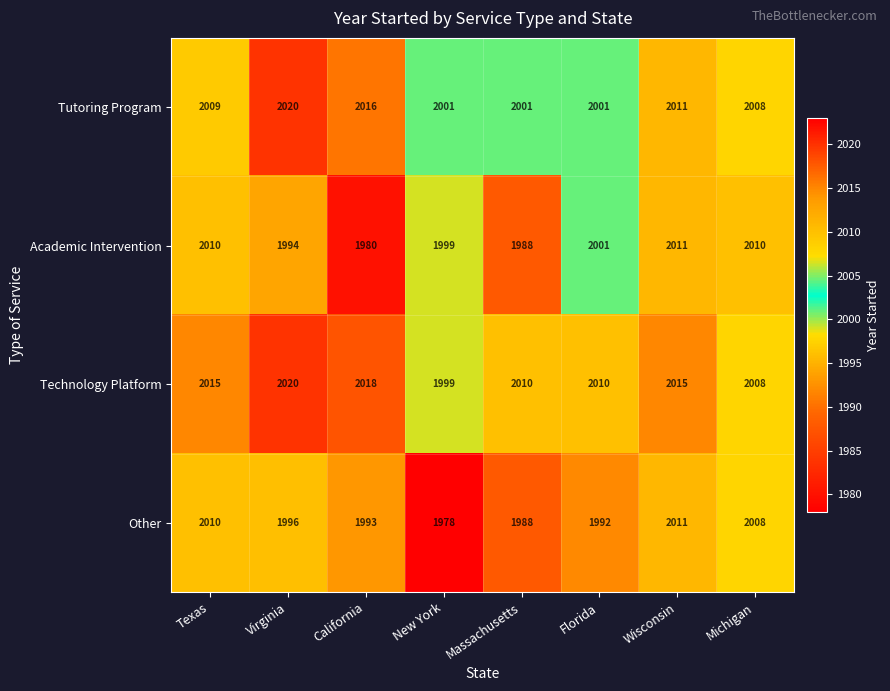

What value does the Technology Platform series have at Florida, to the nearest 10?

2010